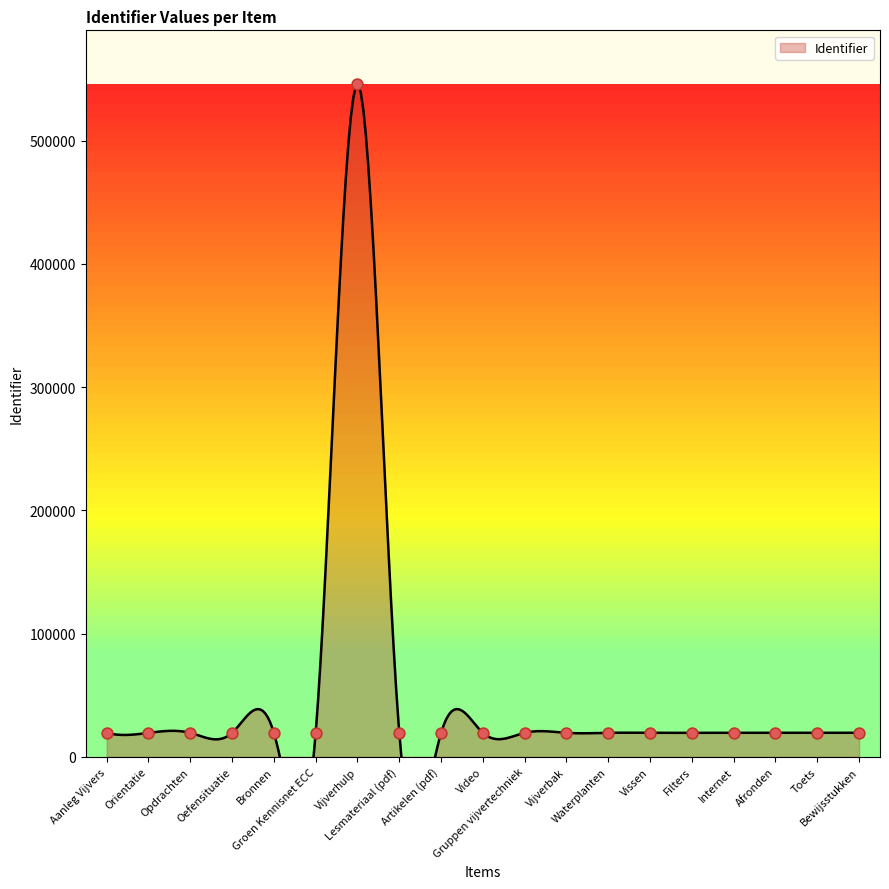

What is the change in value from Bronnen to Video?

+24